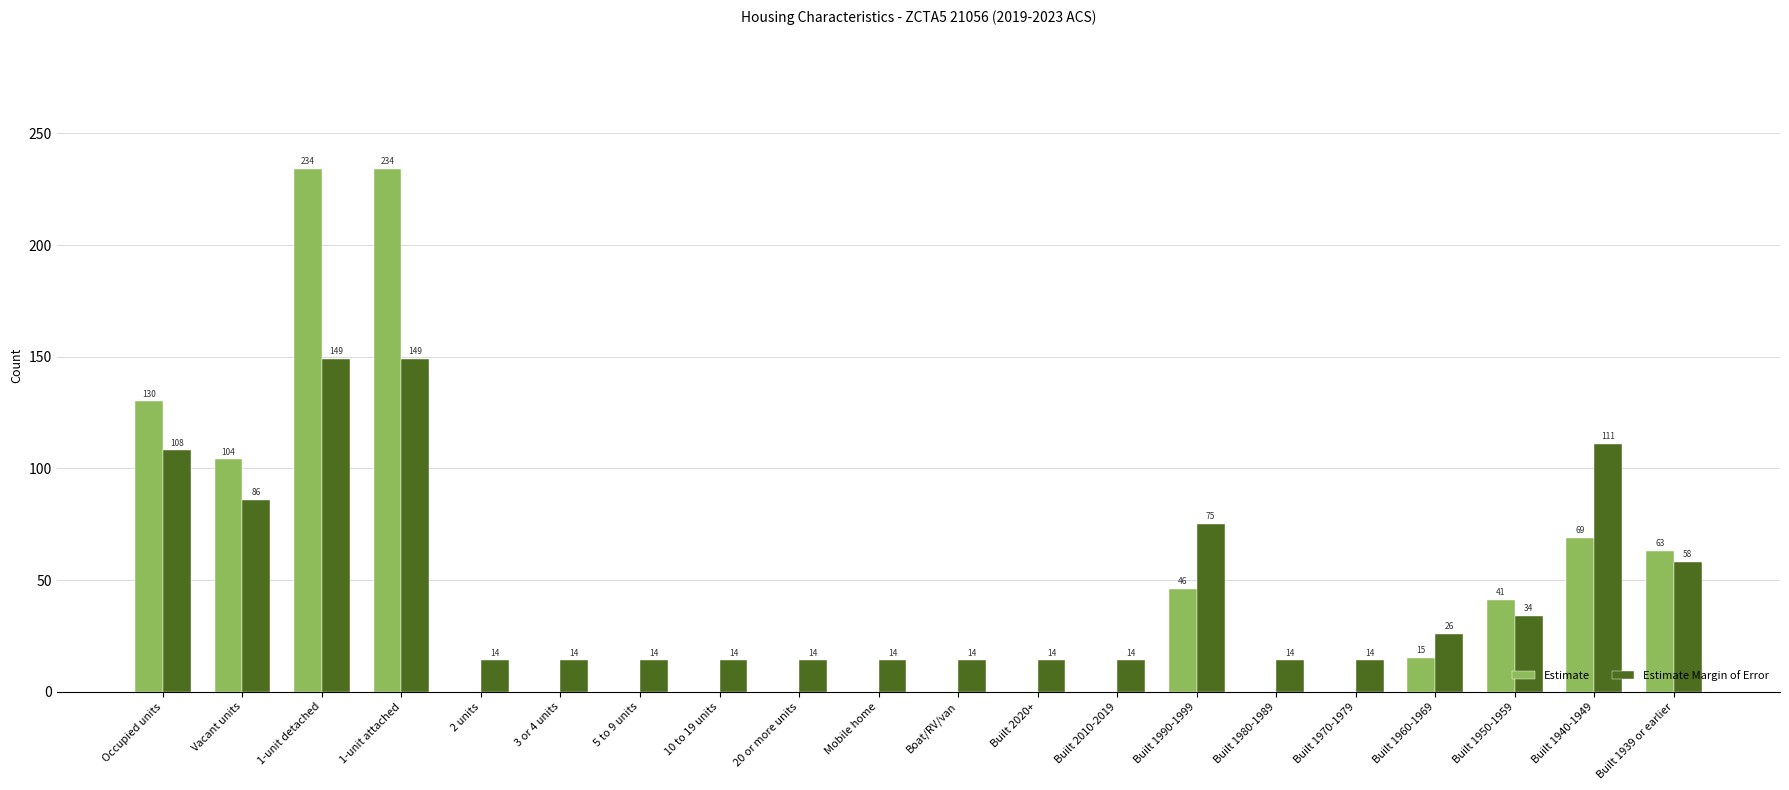

How many categories are shown in the chart?

20